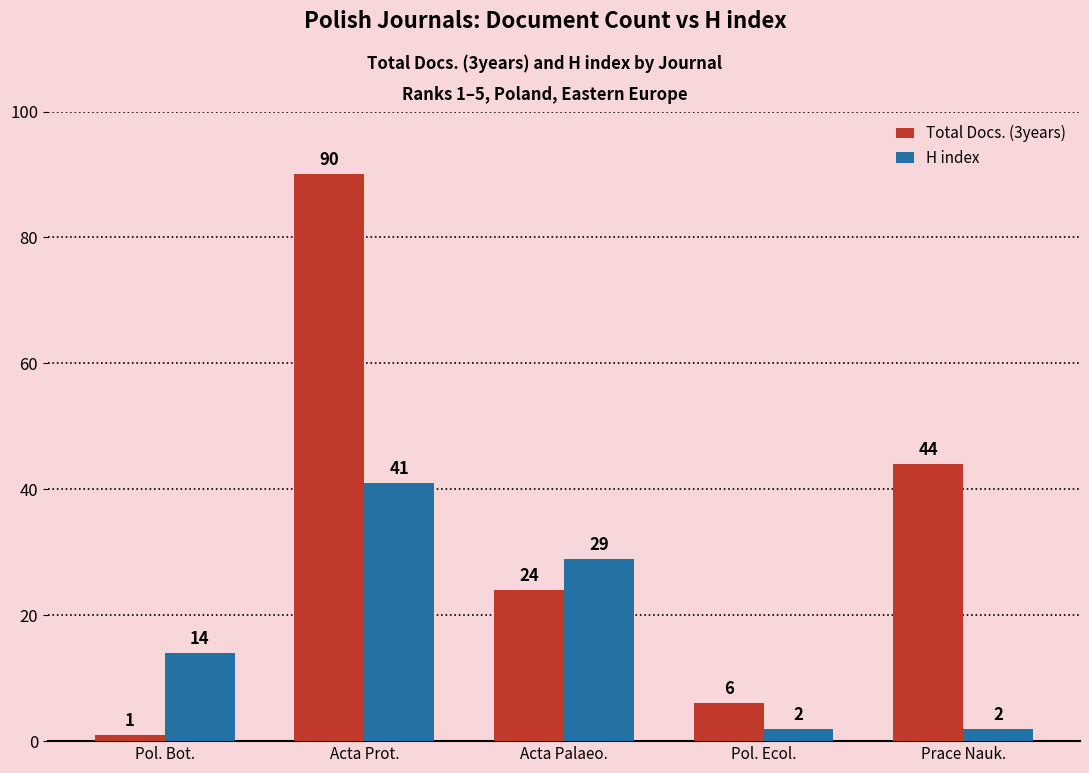

Reading right to left, extract all data points from this chart.

Total Docs. (3years): Prace Nauk.=44	Pol. Ecol.=6	Acta Palaeo.=24	Acta Prot.=90	Pol. Bot.=1
H index: Prace Nauk.=2	Pol. Ecol.=2	Acta Palaeo.=29	Acta Prot.=41	Pol. Bot.=14